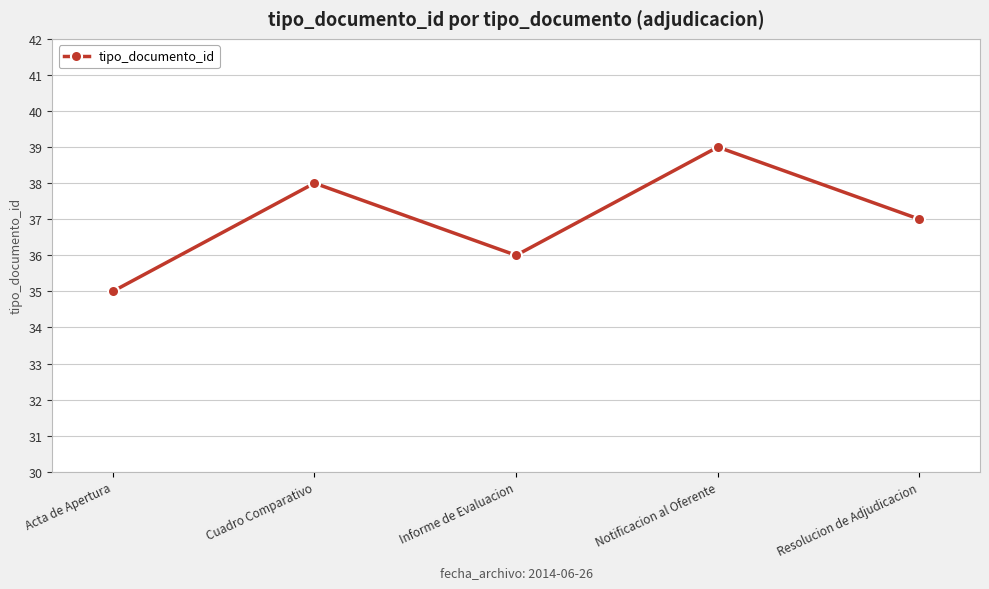

How many values are below 37?

2